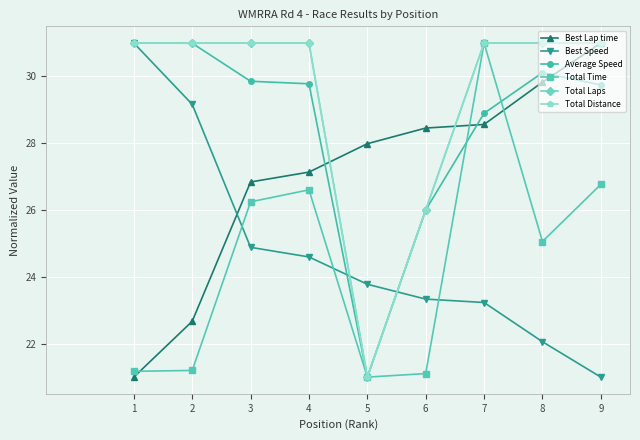

What is the total value across all series at 3?

169.8